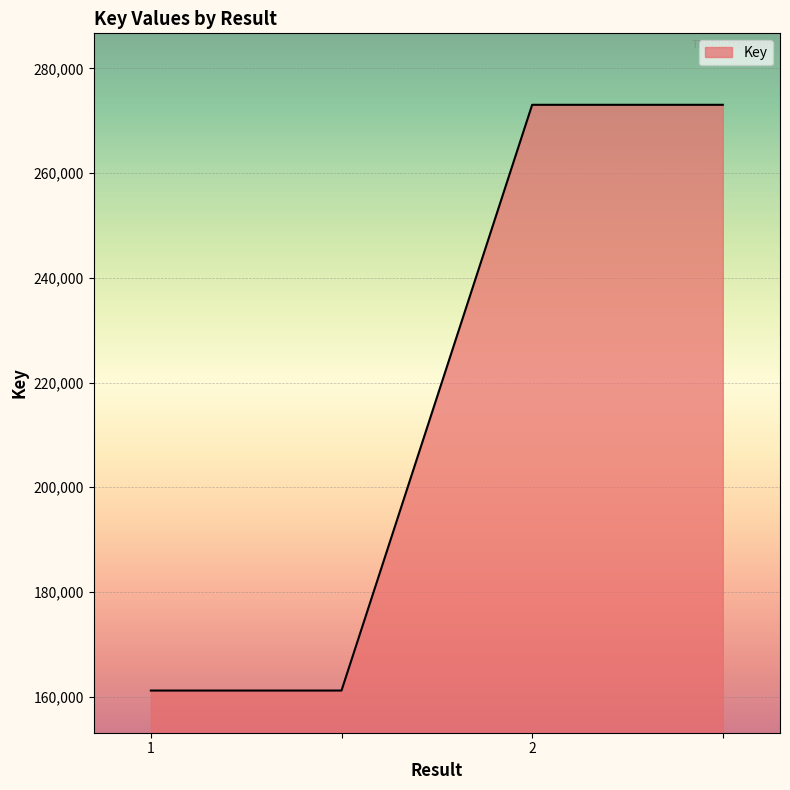

True or false: the data has more than 1 interior local peaks.

False